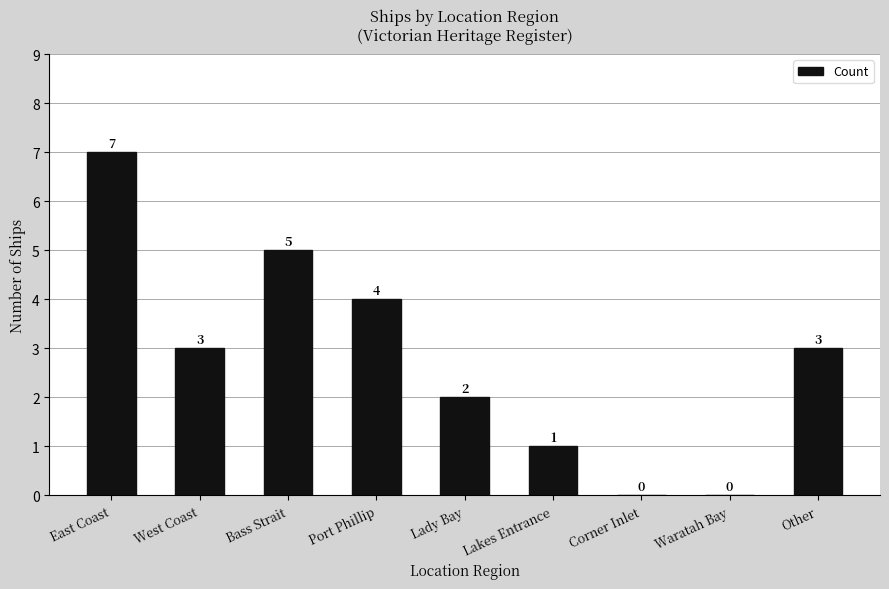

What is the sum of all values?

25